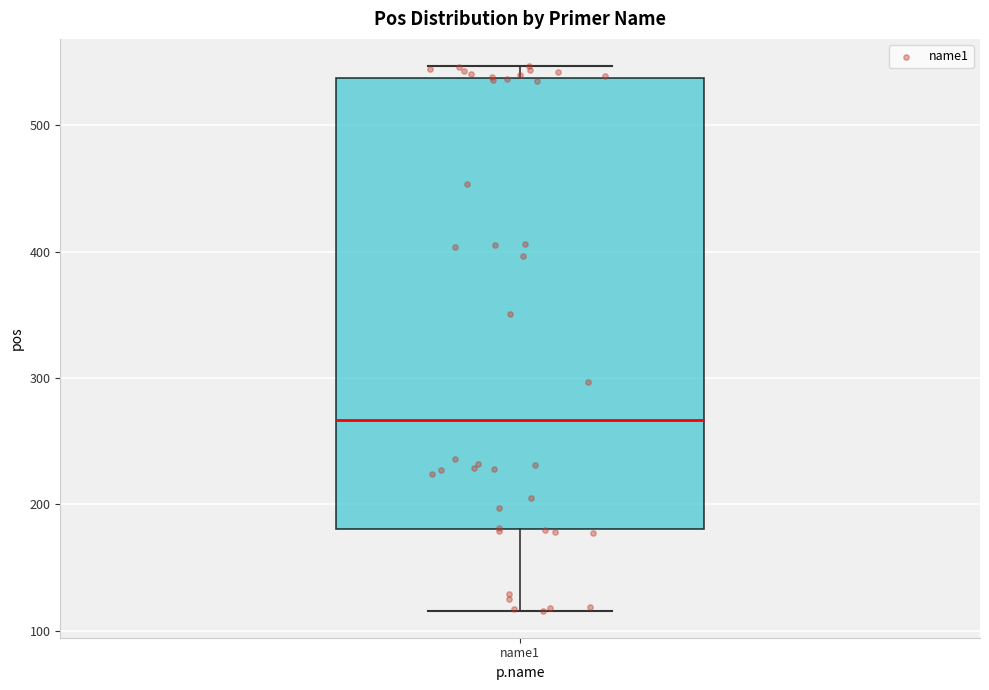

Read this box plot against the y-axis: the position of the median line, the range covered by the box, and the ends of both whiskers. The values are not printed on the chart, so give them approximately, as read against the axis.

median 270, box 180 to 540, whiskers 120 to 550